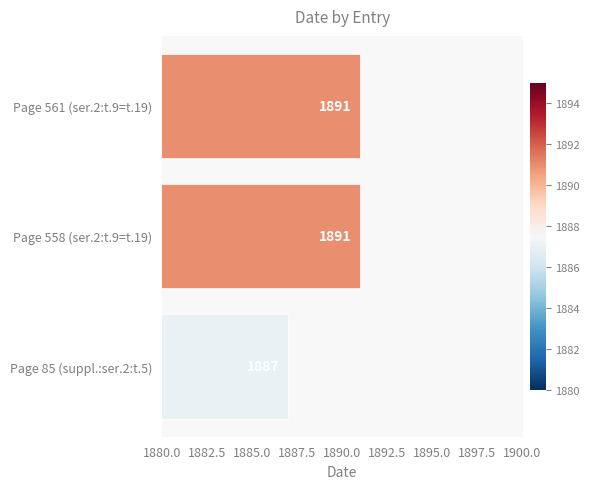

How many values are between 1887 and 1891?

3